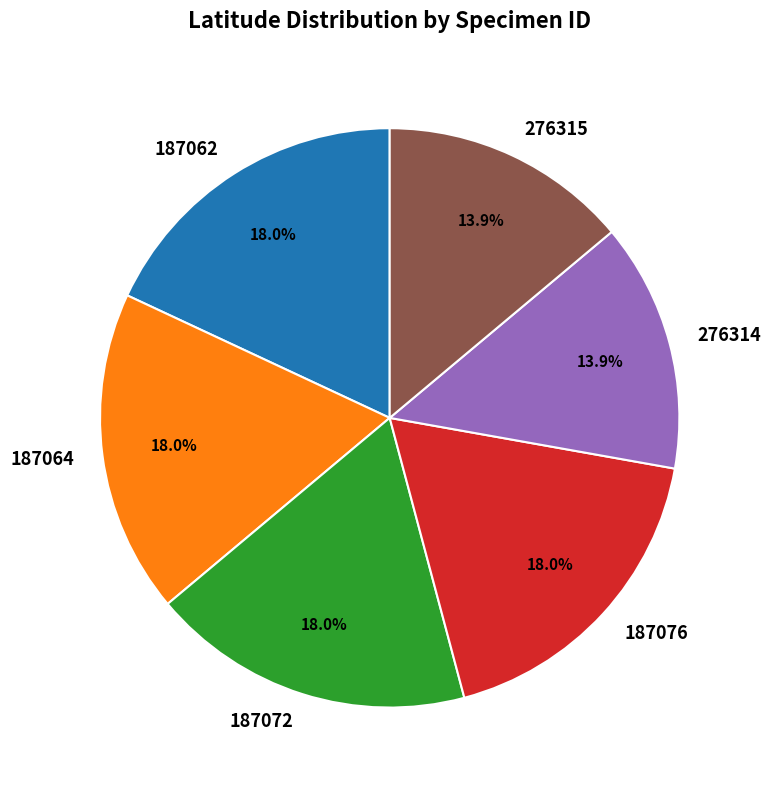

Combined, what portion of the pie is 187064 and 276314?

32.0%